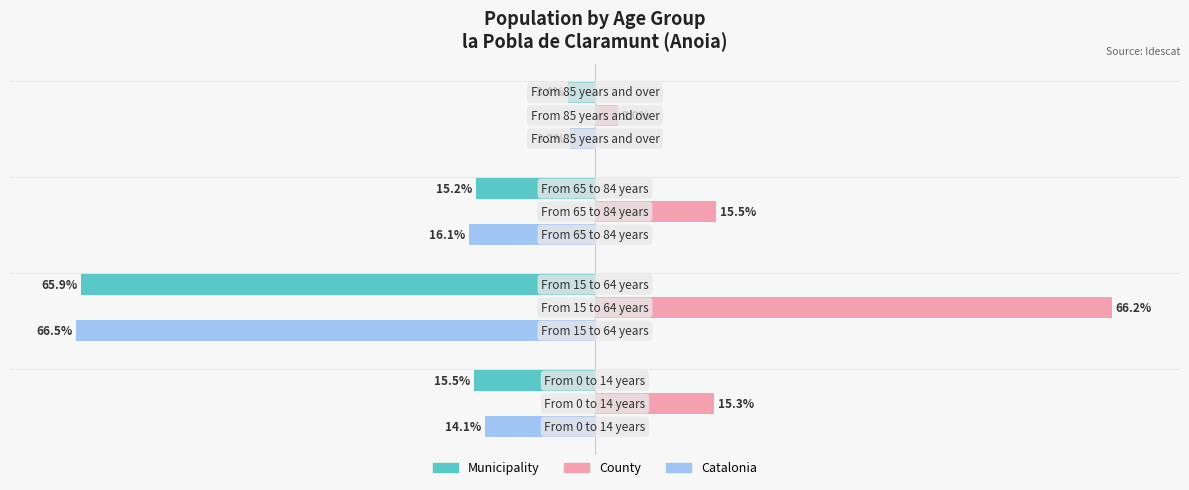

Rank the series by their maximum value, from lowest to highest.

Municipality, Catalonia, County